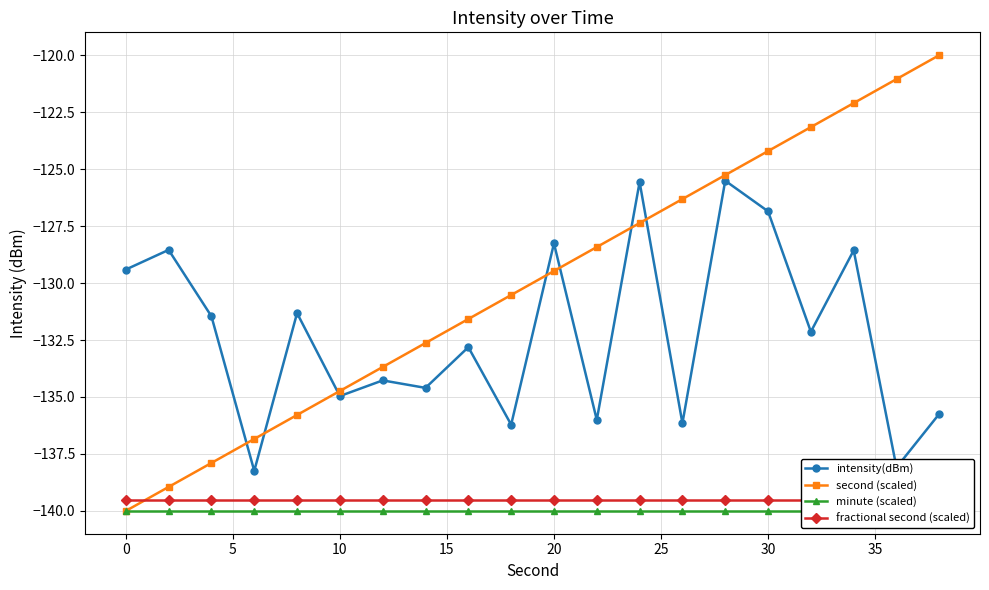

True or false: second (scaled) has more than 0 points higher than both neighbors.

False